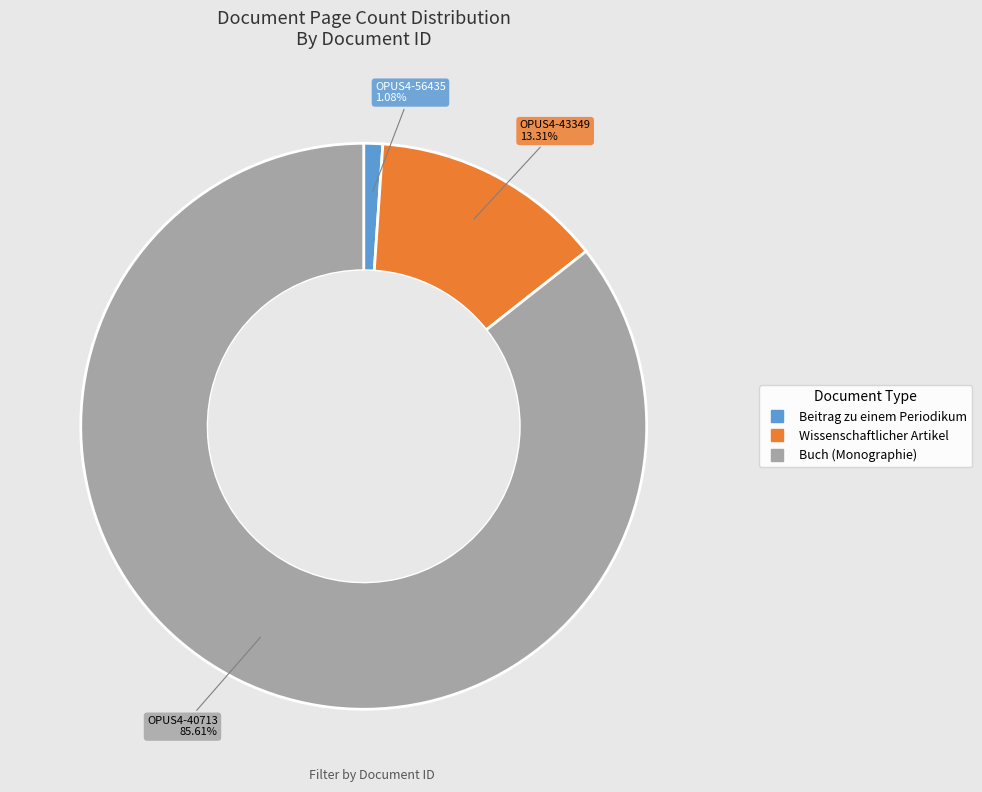

Is there any slice that represents more than half of the pie?

Yes